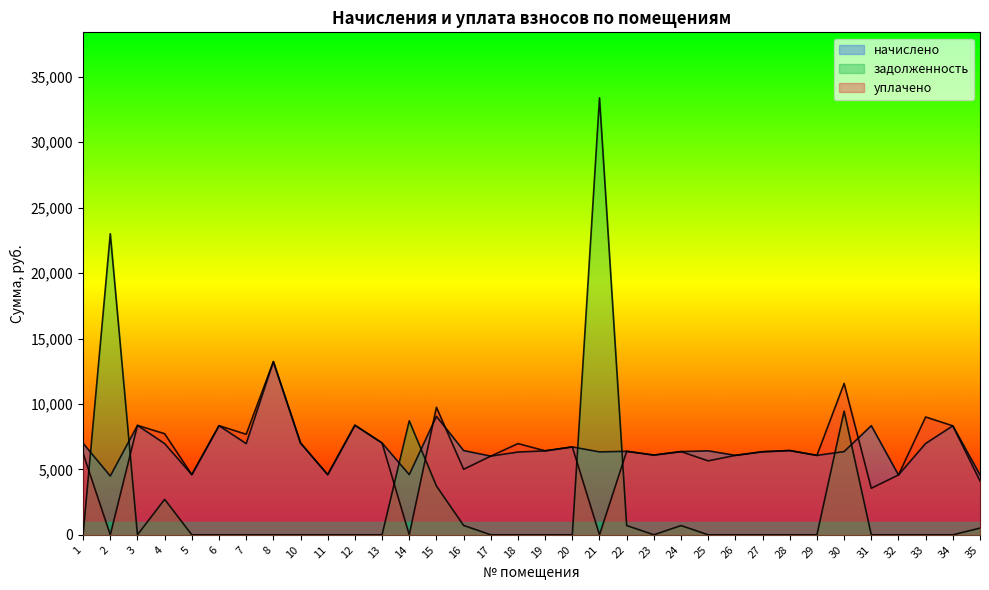

The value of начислено at 32 is 1044.8. True or false?

False